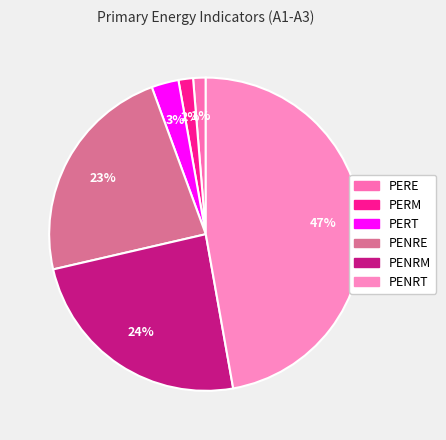

To the nearest percent, what portion does PENRT represent?

47%